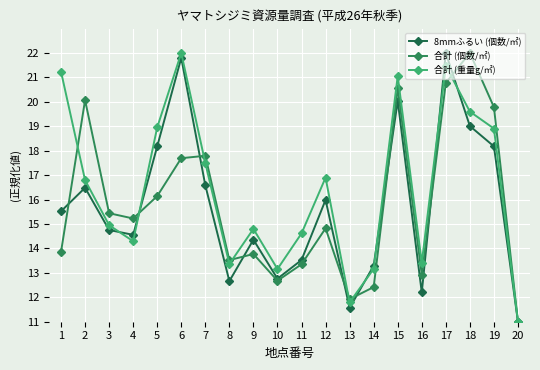

At 1, list the series in order from smallest to largest.

合計 (個数/㎡), 8mmふるい (個数/㎡), 合計 (重量g/㎡)